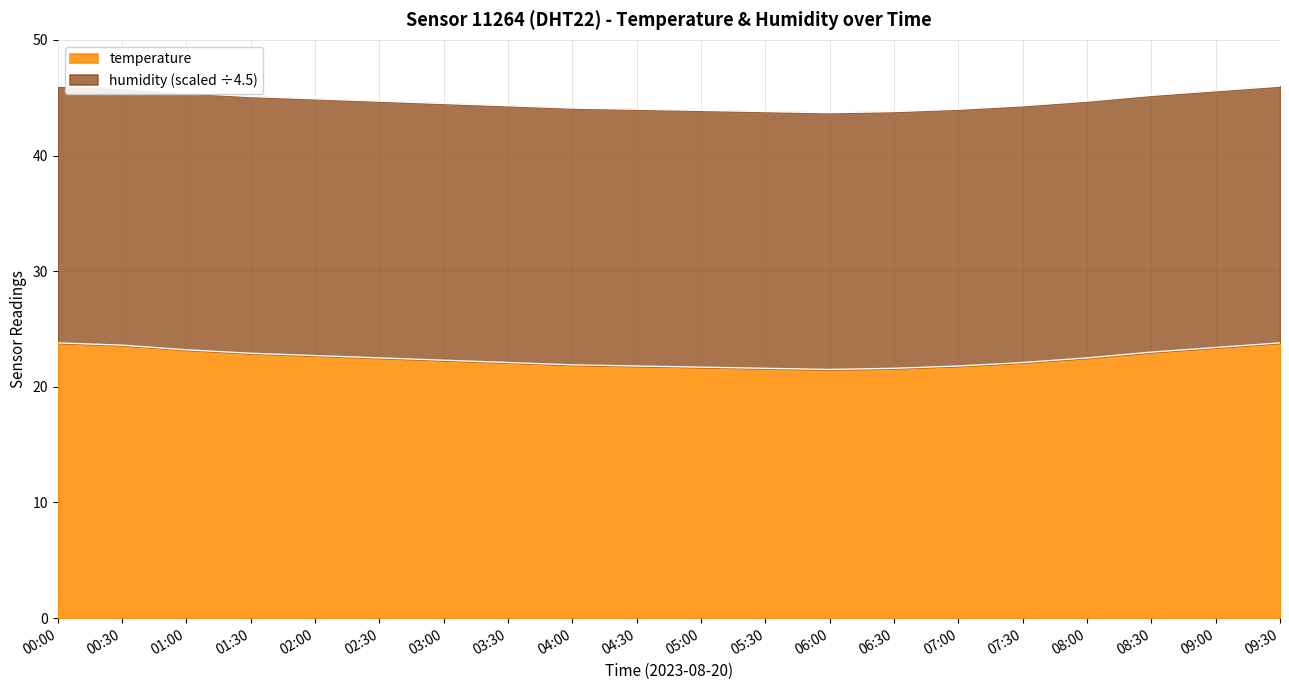

What is the approximate value at 03:00?

22.3